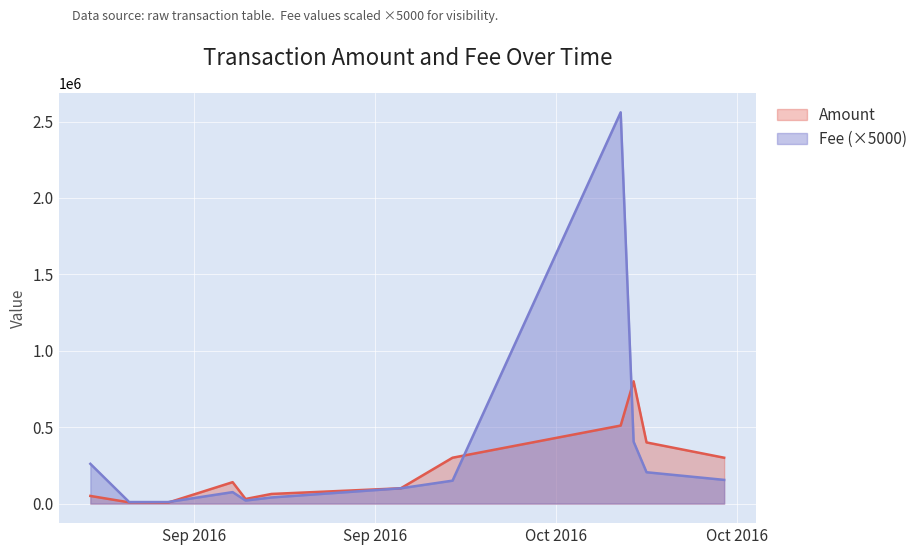

Is it true that Amount equals 50009 at 2016-09-05?

True